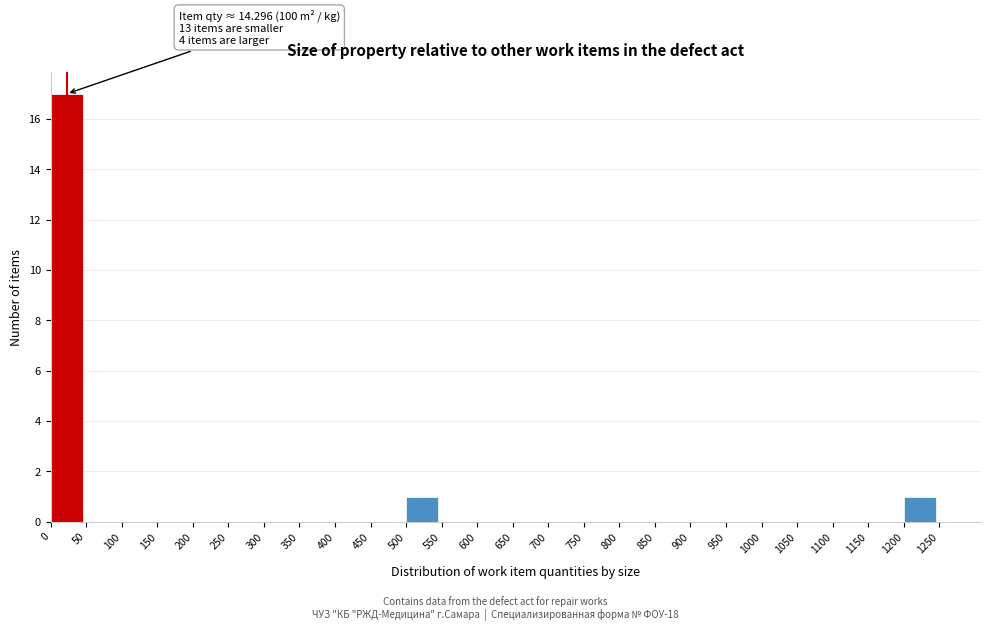

Which range on the x-axis has the tallest bar?

0 to 50